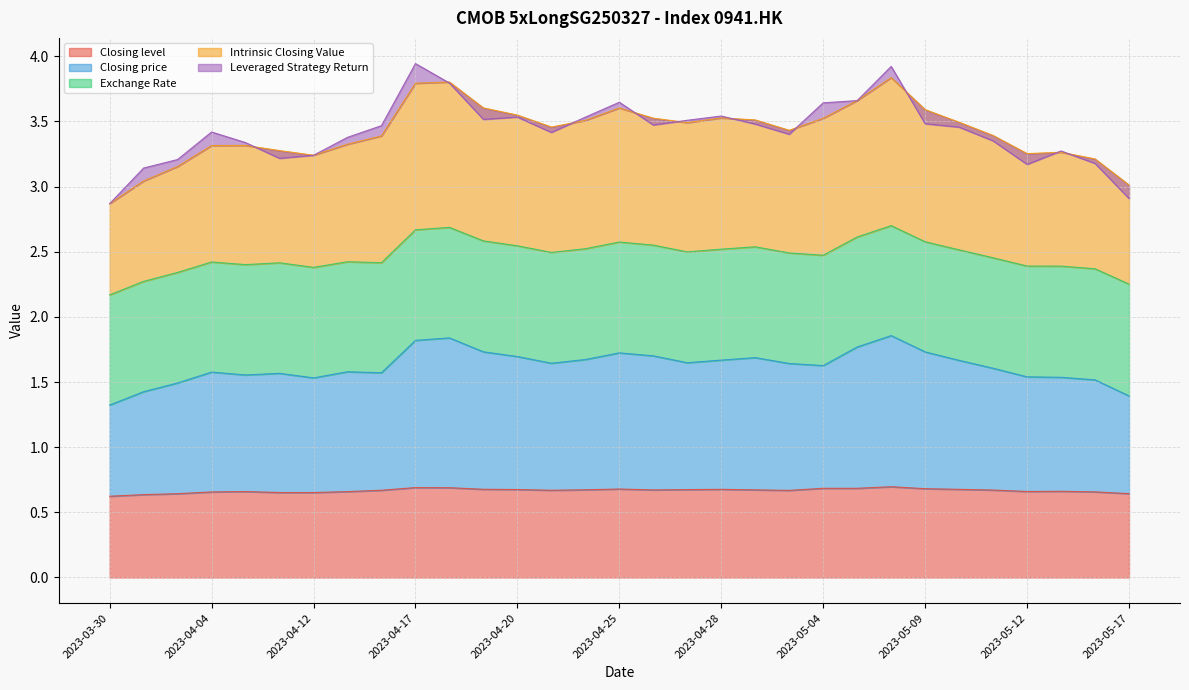

What is the sum of the Closing level values at 2023-05-11 and 2023-03-31?

1.3